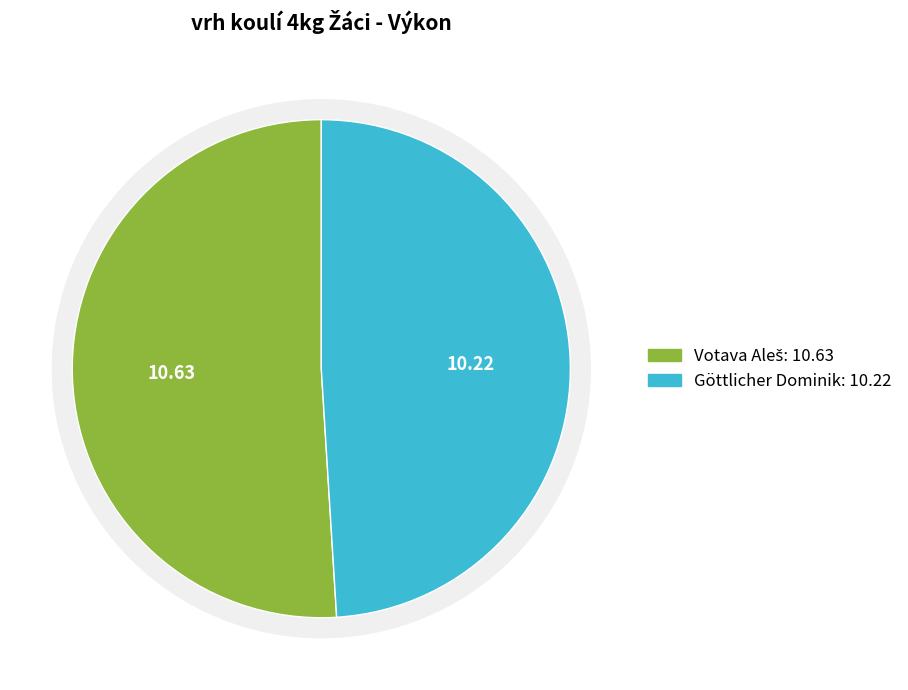

What is the change in value from Votava Aleš to Göttlicher Dominik?

-0.4